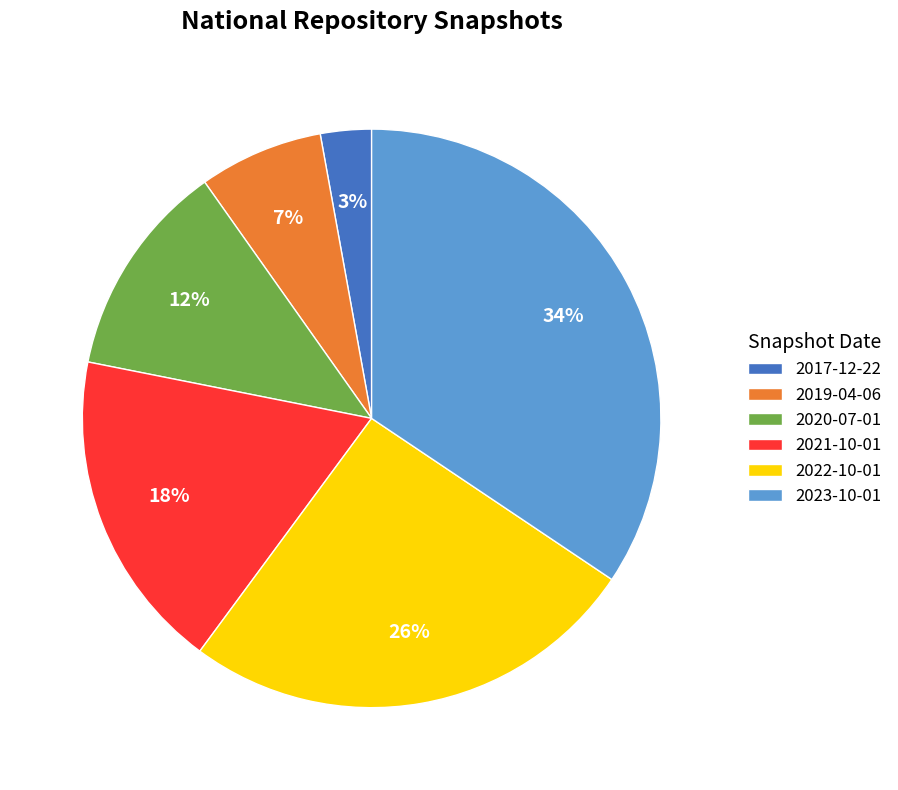

The 2021-10-01 slice represents 18% of the pie. True or false?

True